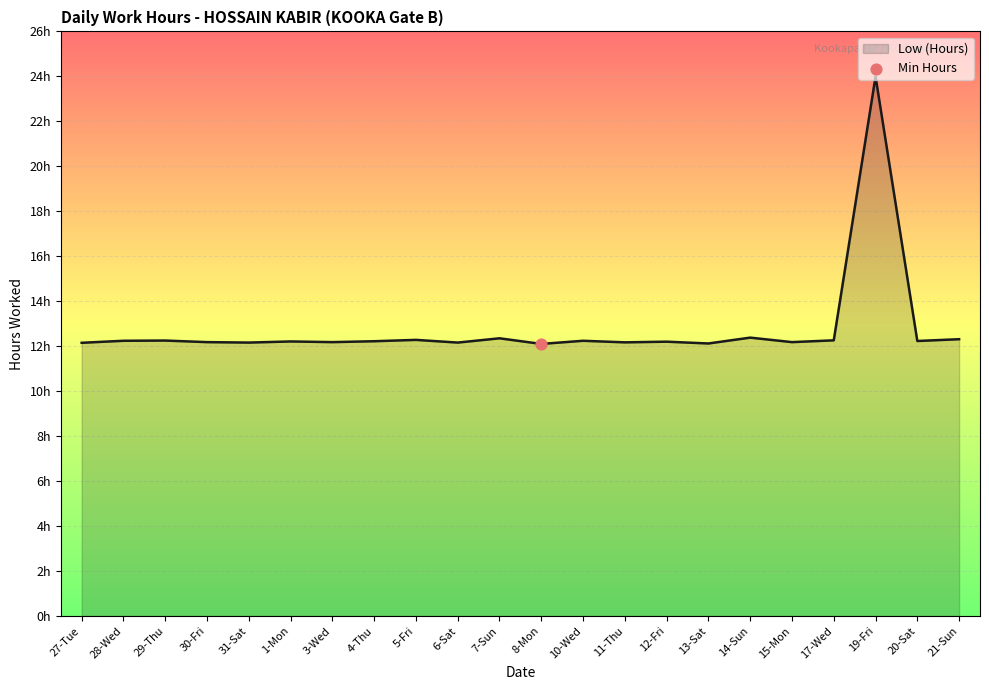

Does the chart have visible grid lines?

Yes